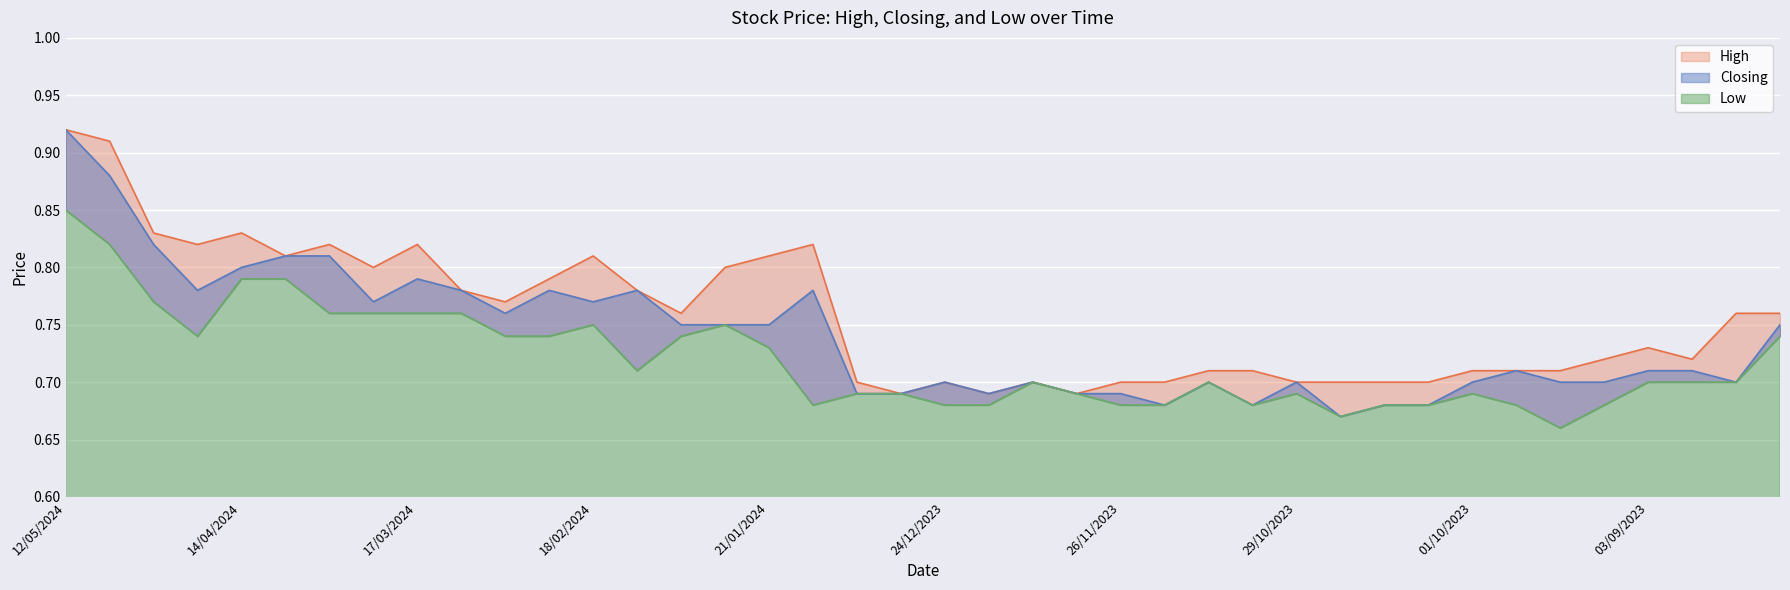

What is the spread (max minus min) of values at 31/03/2024?

0.1